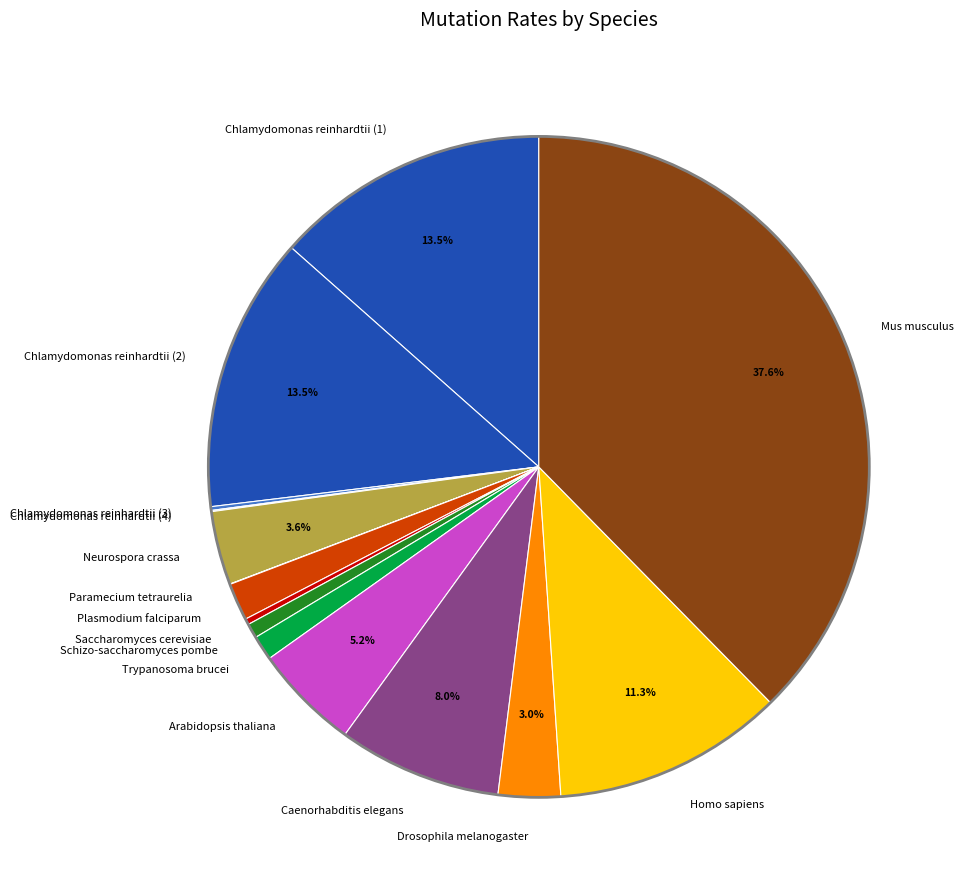

Combined, do Schizo-saccharomyces pombe and Homo sapiens account for over 50%?

No